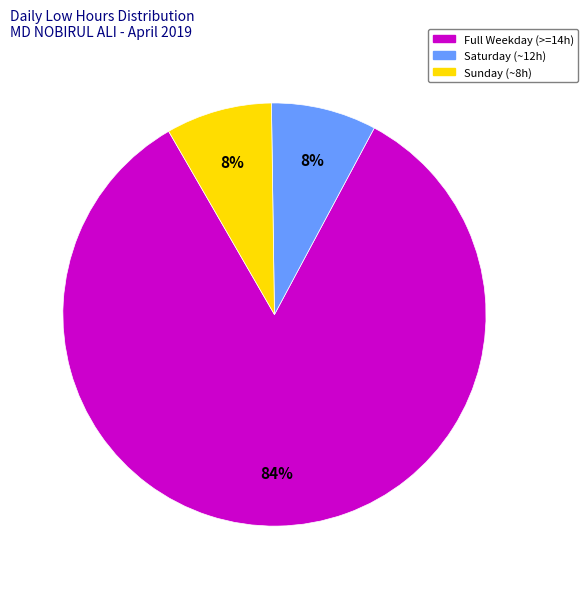

To the nearest percent, what is the difference between the largest and smallest slice percentages?

76%